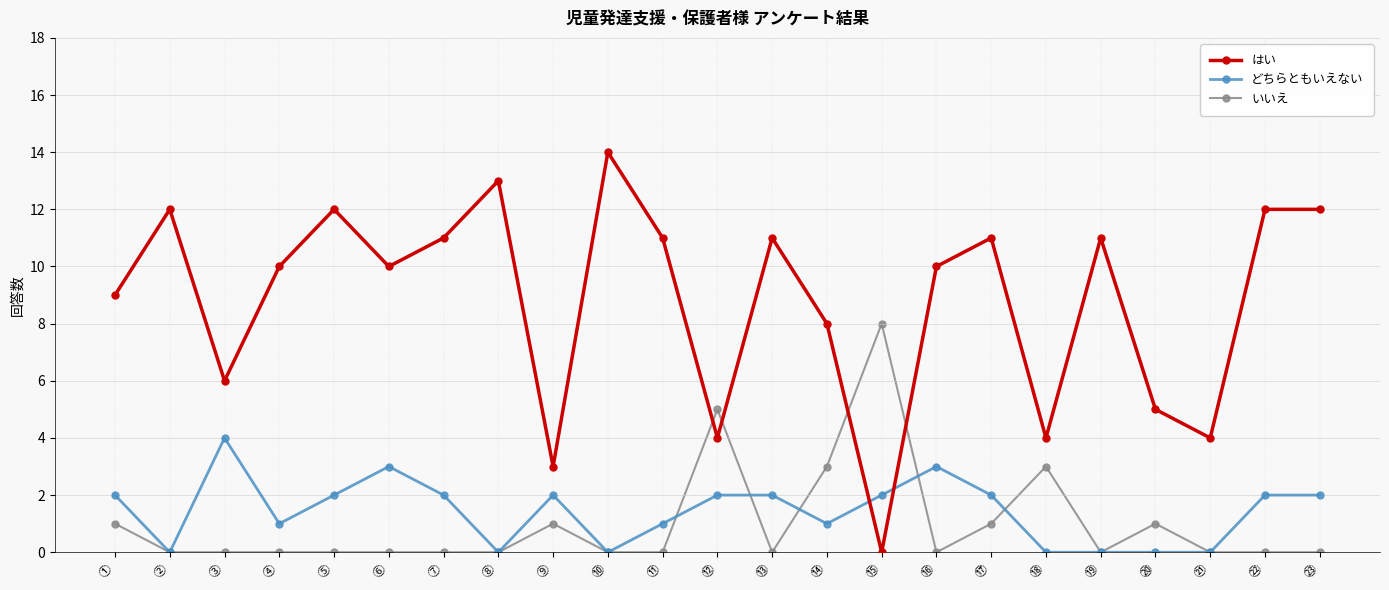

Is the value of はい at ⑳ greater than the value of いいえ at ⑳?

Yes